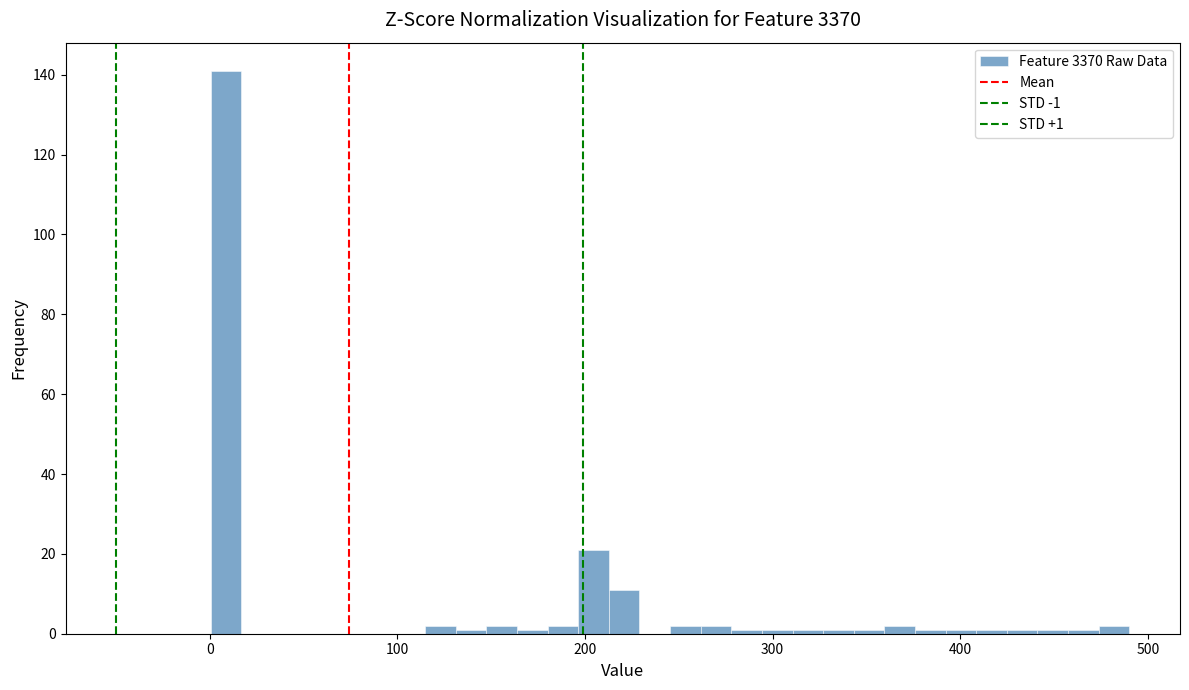

Read against the x-axis, roughly where is the centre of the tallest bar?

10